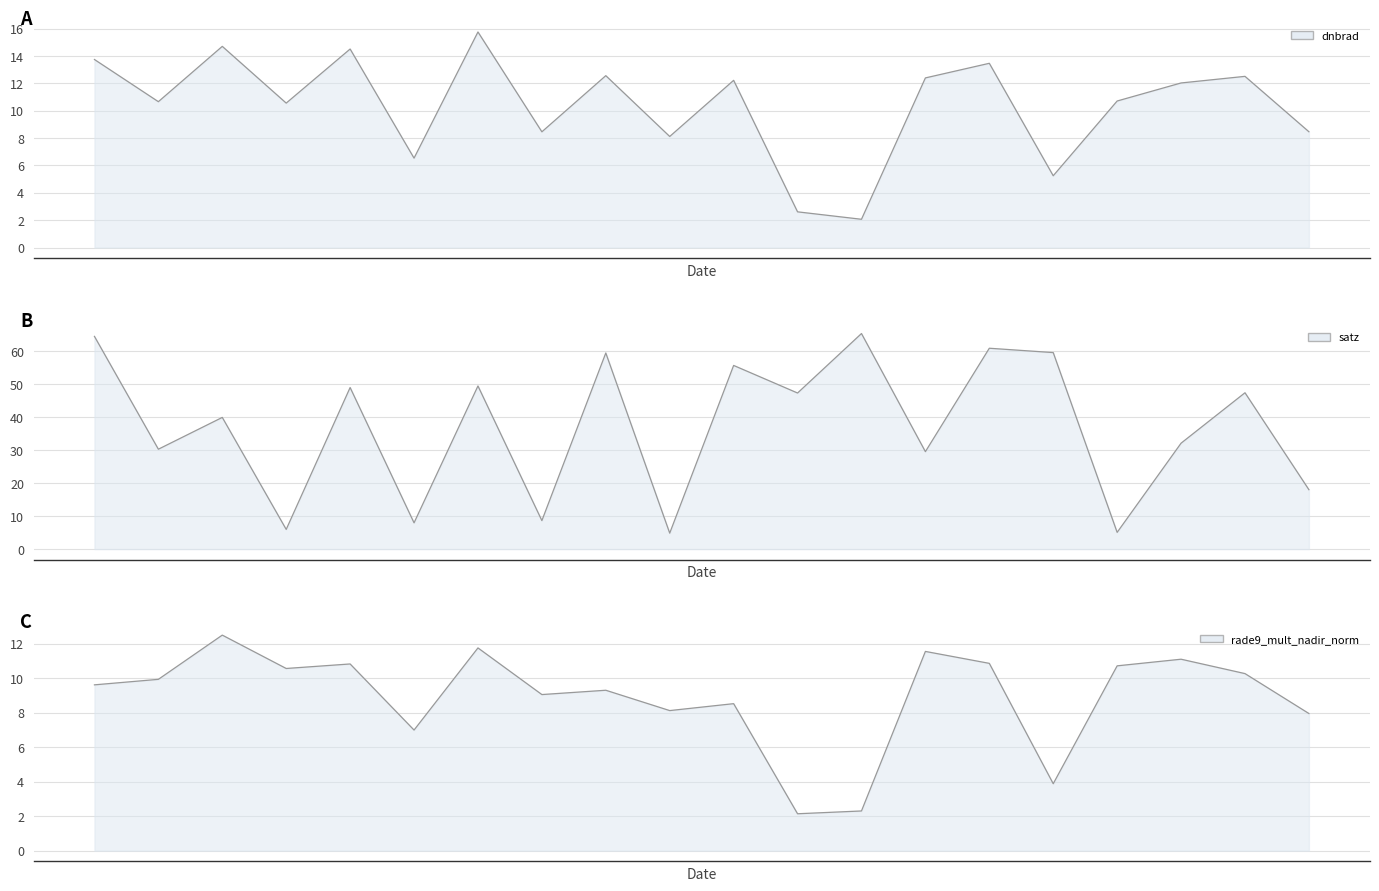

Read the rade9_mult_nadir_norm_line value at 4.

10.8